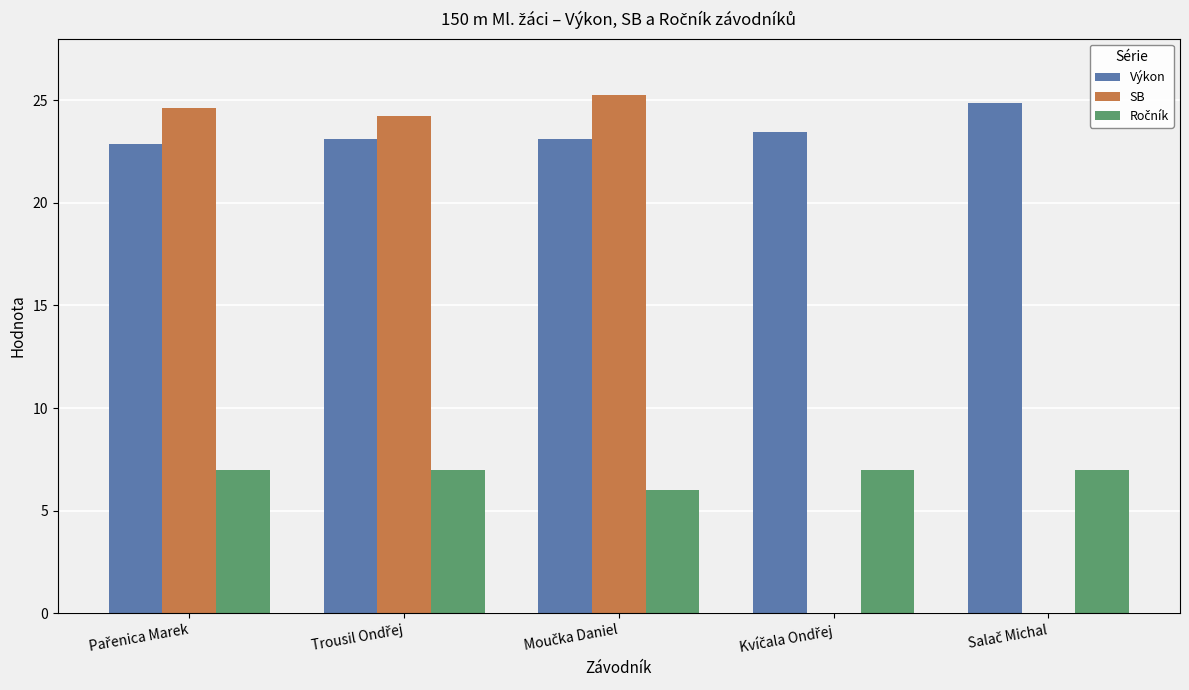

Are the bars grouped side by side (vs. stacked)?

Yes